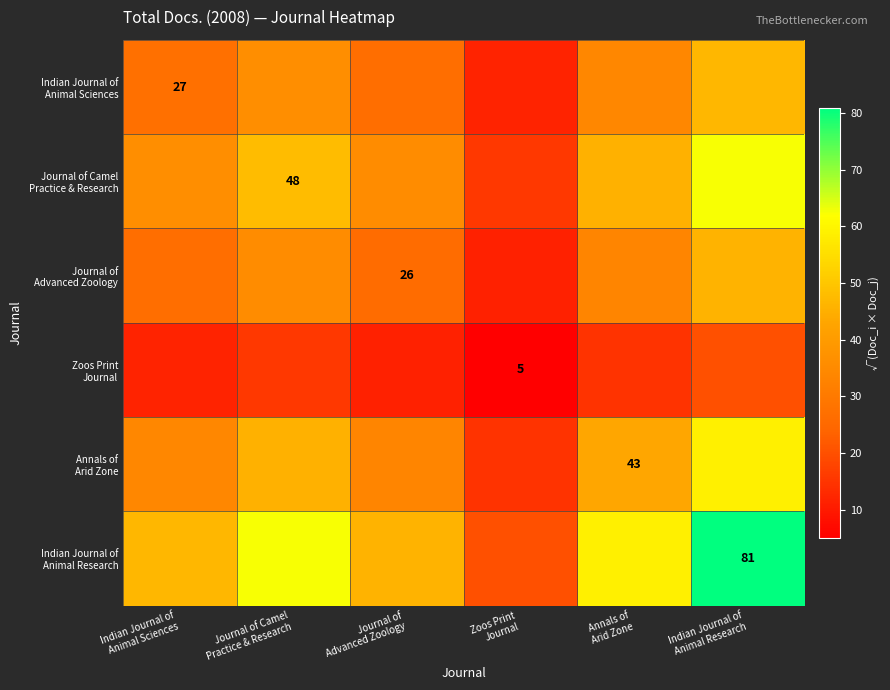

Which category has the lowest value in the Zoos Print Journal series?

Zoos Print Journal